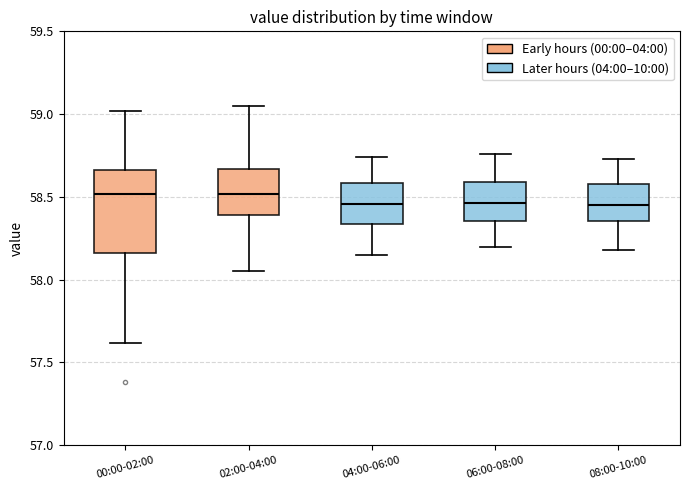

Reading left to right, transcribe this box plot: for each box, give where its median line is, the range the box spans, and where its two whiskers end, as read against the y-axis. The values are not printed on the chart, so give them approximately, as read against the axis.

00:00-02:00: median 58.50, box 58.15 to 58.65, whiskers 57.60 to 59.00
02:00-04:00: median 58.50, box 58.40 to 58.65, whiskers 58.05 to 59.05
04:00-06:00: median 58.45, box 58.35 to 58.60, whiskers 58.15 to 58.75
06:00-08:00: median 58.45, box 58.35 to 58.60, whiskers 58.20 to 58.75
08:00-10:00: median 58.45, box 58.35 to 58.60, whiskers 58.20 to 58.75